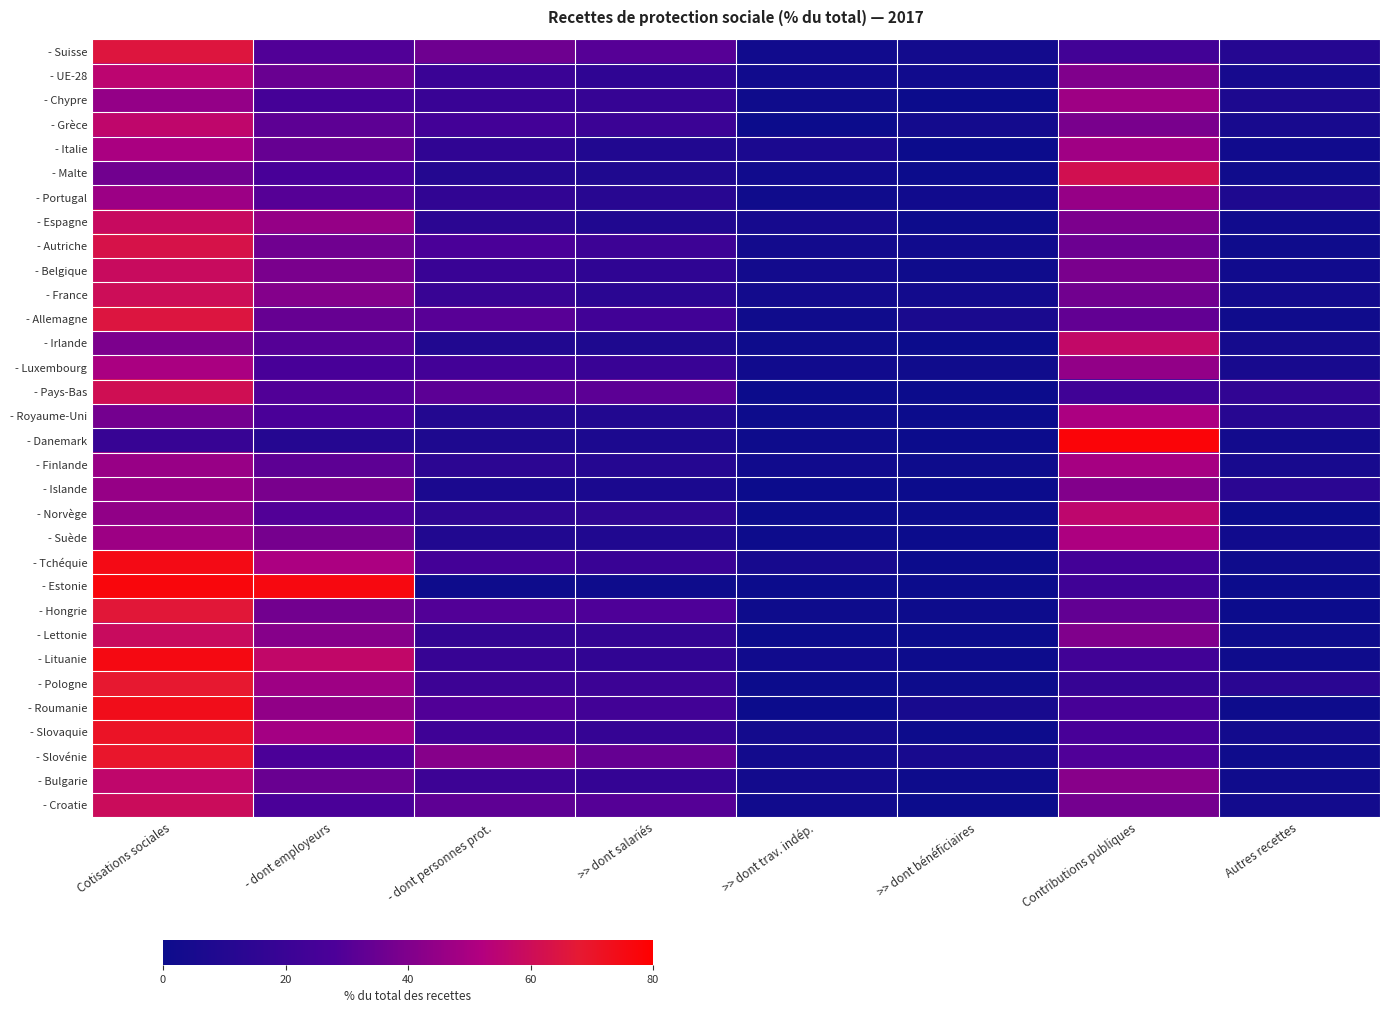

Reading left to right, transcribe all the data shown in this chart.

- Suisse: Cotisations sociales=65.3	- dont employeurs=29.2	- dont personnes prot.=36.1	>> dont salariés=30.4	>> dont trav. indép.=2.3	>> dont bénéficiaires=3.4	Contributions publiques=23.6	Autres recettes=11.0
- UE-28: Cotisations sociales=55.0	- dont employeurs=34.9	- dont personnes prot.=20.1	>> dont salariés=15.6	>> dont trav. indép.=2.3	>> dont bénéficiaires=2.2	Contributions publiques=40.1	Autres recettes=4.9
- Chypre: Cotisations sociales=45.0	- dont employeurs=25.0	- dont personnes prot.=20.0	>> dont salariés=18.5	>> dont trav. indép.=1.4	>> dont bénéficiaires=0.0	Contributions publiques=47.4	Autres recettes=7.6
- Grèce: Cotisations sociales=56.1	- dont employeurs=31.9	- dont personnes prot.=24.2	>> dont salariés=20.6	>> dont trav. indép.=0.1	>> dont bénéficiaires=3.5	Contributions publiques=38.7	Autres recettes=5.2
- Italie: Cotisations sociales=50.2	- dont employeurs=34.3	- dont personnes prot.=15.8	>> dont salariés=9.3	>> dont trav. indép.=6.4	>> dont bénéficiaires=0.1	Contributions publiques=47.7	Autres recettes=2.1
- Malte: Cotisations sociales=36.6	- dont employeurs=26.2	- dont personnes prot.=10.4	>> dont salariés=8.4	>> dont trav. indép.=2.0	>> dont bénéficiaires=0.0	Contributions publiques=61.7	Autres recettes=1.8
- Portugal: Cotisations sociales=46.6	- dont employeurs=30.4	- dont personnes prot.=16.1	>> dont salariés=12.4	>> dont trav. indép.=1.7	>> dont bénéficiaires=2.0	Contributions publiques=45.3	Autres recettes=8.1
- Espagne: Cotisations sociales=58.5	- dont employeurs=45.1	- dont personnes prot.=13.5	>> dont salariés=8.5	>> dont trav. indép.=4.6	>> dont bénéficiaires=0.3	Contributions publiques=39.3	Autres recettes=2.2
- Autriche: Cotisations sociales=63.3	- dont employeurs=36.4	- dont personnes prot.=26.9	>> dont salariés=21.4	>> dont trav. indép.=3.1	>> dont bénéficiaires=2.4	Contributions publiques=35.4	Autres recettes=1.3
- Belgique: Cotisations sociales=58.8	- dont employeurs=38.9	- dont personnes prot.=20.0	>> dont salariés=15.3	>> dont trav. indép.=3.3	>> dont bénéficiaires=1.4	Contributions publiques=38.8	Autres recettes=2.3
- France: Cotisations sociales=60.3	- dont employeurs=41.2	- dont personnes prot.=19.1	>> dont salariés=12.8	>> dont trav. indép.=3.0	>> dont bénéficiaires=3.3	Contributions publiques=36.7	Autres recettes=3.1
- Allemagne: Cotisations sociales=65.1	- dont employeurs=34.3	- dont personnes prot.=30.8	>> dont salariés=23.2	>> dont trav. indép.=1.7	>> dont bénéficiaires=5.9	Contributions publiques=33.2	Autres recettes=1.6
- Irlande: Cotisations sociales=39.2	- dont employeurs=30.0	- dont personnes prot.=9.1	>> dont salariés=8.0	>> dont trav. indép.=1.1	>> dont bénéficiaires=0.0	Contributions publiques=57.0	Autres recettes=3.8
- Luxembourg: Cotisations sociales=50.2	- dont employeurs=26.3	- dont personnes prot.=23.9	>> dont salariés=19.8	>> dont trav. indép.=2.2	>> dont bénéficiaires=1.9	Contributions publiques=44.4	Autres recettes=5.4
- Pays-Bas: Cotisations sociales=61.1	- dont employeurs=29.3	- dont personnes prot.=31.8	>> dont salariés=31.8	>> dont trav. indép.=0.0	>> dont bénéficiaires=0.0	Contributions publiques=22.9	Autres recettes=16.0
- Royaume-Uni: Cotisations sociales=37.3	- dont employeurs=27.2	- dont personnes prot.=10.1	>> dont salariés=9.7	>> dont trav. indép.=0.4	>> dont bénéficiaires=0.0	Contributions publiques=50.6	Autres recettes=12.1
- Danemark: Cotisations sociales=18.9	- dont employeurs=11.0	- dont personnes prot.=7.9	>> dont salariés=7.0	>> dont trav. indép.=0.9	>> dont bénéficiaires=0.0	Contributions publiques=77.8	Autres recettes=3.3
- Finlande: Cotisations sociales=45.7	- dont employeurs=31.9	- dont personnes prot.=13.8	>> dont salariés=10.7	>> dont trav. indép.=2.1	>> dont bénéficiaires=1.0	Contributions publiques=49.1	Autres recettes=5.2
- Islande: Cotisations sociales=45.4	- dont employeurs=38.7	- dont personnes prot.=6.6	>> dont salariés=6.6	>> dont trav. indép.=0.0	>> dont bénéficiaires=0.0	Contributions publiques=40.9	Autres recettes=13.7
- Norvège: Cotisations sociales=44.3	- dont employeurs=29.4	- dont personnes prot.=14.9	>> dont salariés=14.9	>> dont trav. indép.=0.0	>> dont bénéficiaires=0.0	Contributions publiques=55.7	Autres recettes=0.0
- Suède: Cotisations sociales=47.0	- dont employeurs=38.0	- dont personnes prot.=9.1	>> dont salariés=8.7	>> dont trav. indép.=0.4	>> dont bénéficiaires=0.0	Contributions publiques=50.9	Autres recettes=2.1
- Tchéquie: Cotisations sociales=74.9	- dont employeurs=50.4	- dont personnes prot.=24.4	>> dont salariés=19.5	>> dont trav. indép.=4.9	>> dont bénéficiaires=0.0	Contributions publiques=23.9	Autres recettes=1.3
- Estonie: Cotisations sociales=77.0	- dont employeurs=76.0	- dont personnes prot.=1.0	>> dont salariés=1.0	>> dont trav. indép.=0.0	>> dont bénéficiaires=0.0	Contributions publiques=22.9	Autres recettes=0.1
- Hongrie: Cotisations sociales=66.7	- dont employeurs=37.0	- dont personnes prot.=29.7	>> dont salariés=28.5	>> dont trav. indép.=0.7	>> dont bénéficiaires=0.4	Contributions publiques=33.2	Autres recettes=0.0
- Lettonie: Cotisations sociales=58.9	- dont employeurs=41.8	- dont personnes prot.=17.1	>> dont salariés=17.0	>> dont trav. indép.=0.1	>> dont bénéficiaires=0.0	Contributions publiques=40.2	Autres recettes=0.9
- Lituanie: Cotisations sociales=75.4	- dont employeurs=56.6	- dont personnes prot.=18.9	>> dont salariés=16.0	>> dont trav. indép.=2.4	>> dont bénéficiaires=0.5	Contributions publiques=23.3	Autres recettes=1.3
- Pologne: Cotisations sociales=68.7	- dont employeurs=47.2	- dont personnes prot.=21.5	>> dont salariés=21.1	>> dont trav. indép.=0.0	>> dont bénéficiaires=0.4	Contributions publiques=18.3	Autres recettes=13.0
- Roumanie: Cotisations sociales=73.5	- dont employeurs=44.2	- dont personnes prot.=29.3	>> dont salariés=23.6	>> dont trav. indép.=0.2	>> dont bénéficiaires=5.5	Contributions publiques=25.8	Autres recettes=0.8
- Slovaquie: Cotisations sociales=70.8	- dont employeurs=48.6	- dont personnes prot.=22.2	>> dont salariés=18.1	>> dont trav. indép.=3.7	>> dont bénéficiaires=0.5	Contributions publiques=26.1	Autres recettes=3.1
- Slovénie: Cotisations sociales=69.5	- dont employeurs=27.7	- dont personnes prot.=41.9	>> dont salariés=33.8	>> dont trav. indép.=2.9	>> dont bénéficiaires=5.2	Contributions publiques=29.0	Autres recettes=1.4
- Bulgarie: Cotisations sociales=56.1	- dont employeurs=34.7	- dont personnes prot.=21.4	>> dont salariés=17.4	>> dont trav. indép.=2.9	>> dont bénéficiaires=1.1	Contributions publiques=42.0	Autres recettes=1.8
- Croatie: Cotisations sociales=59.7	- dont employeurs=27.3	- dont personnes prot.=32.4	>> dont salariés=30.0	>> dont trav. indép.=2.2	>> dont bénéficiaires=0.2	Contributions publiques=37.3	Autres recettes=3.0